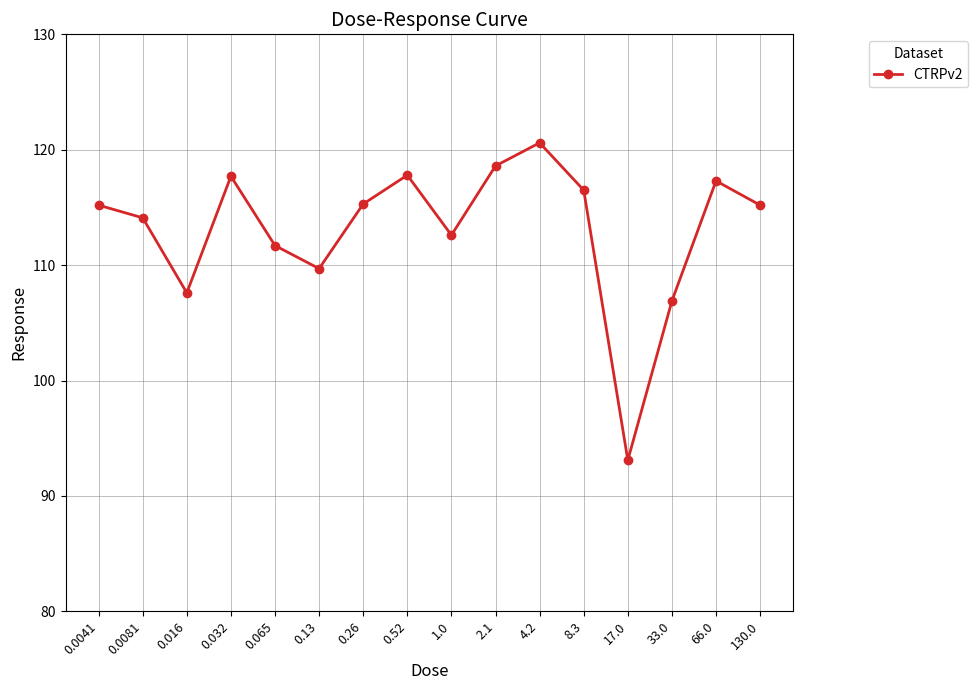

True or false: the data has more than 2 interior local peaks.

True